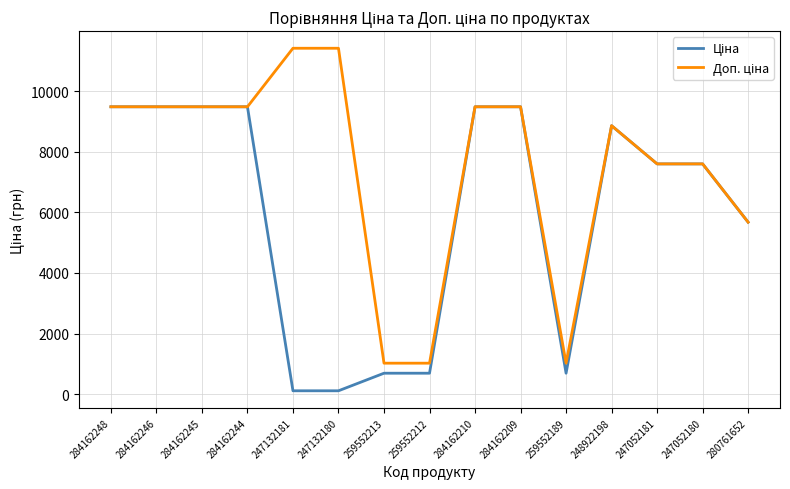

What is the total value across all series at 284162209?

18960.1